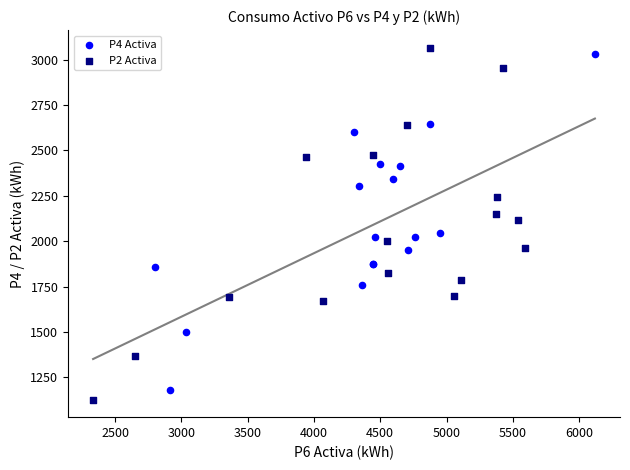

What are all the series names shown in the legend?

P4 Activa, P2 Activa